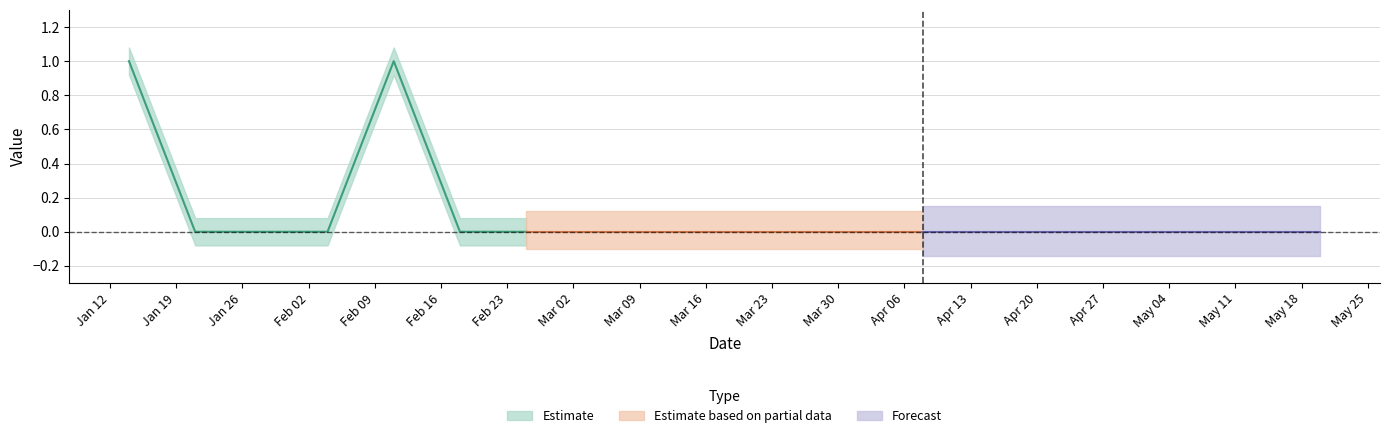

True or false: the data has more than 2 interior local peaks.

False